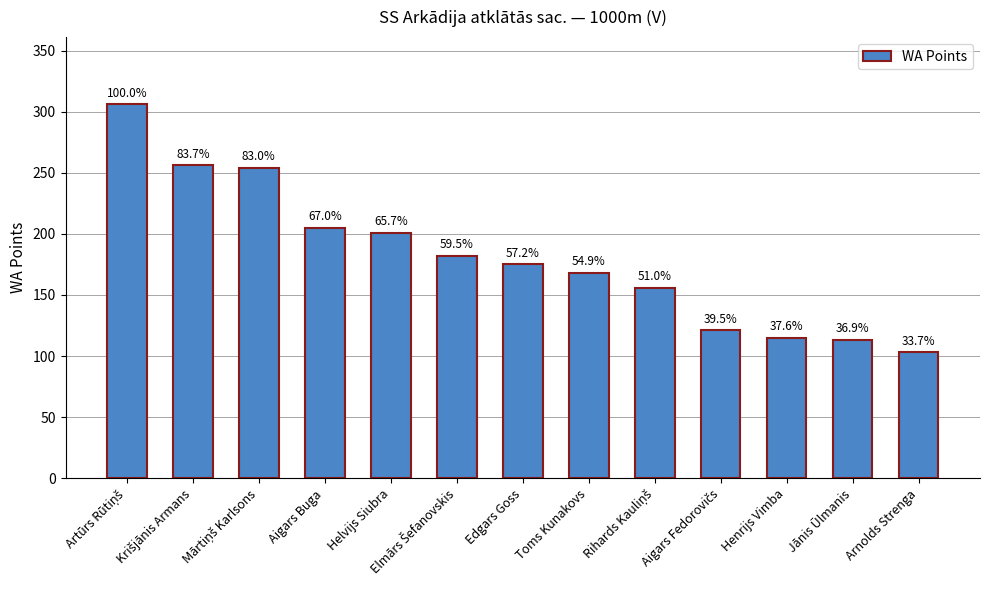

What is the label of the 3rd bar from the right?

Henrijs Vimba